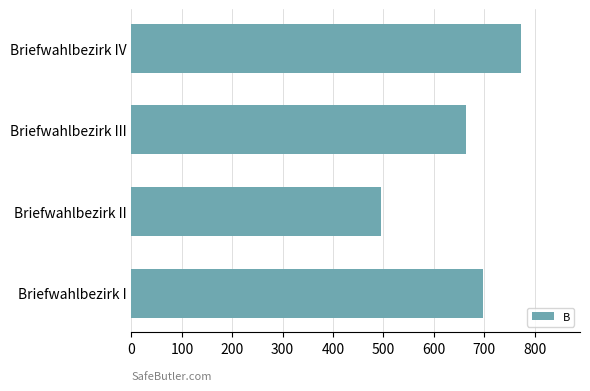

What is the average value?

658